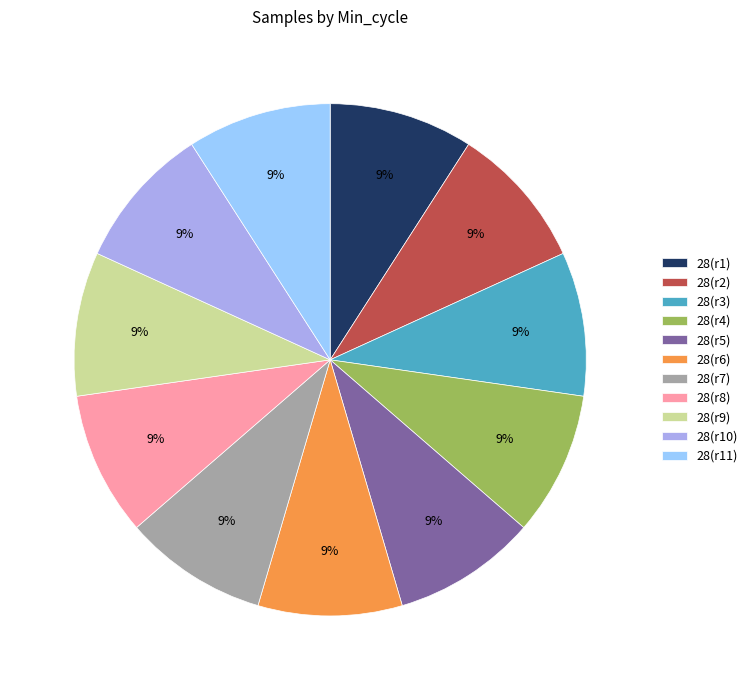

Approximately how many times larger is the value at 28(r2) compared to 28(r4)?

1.0